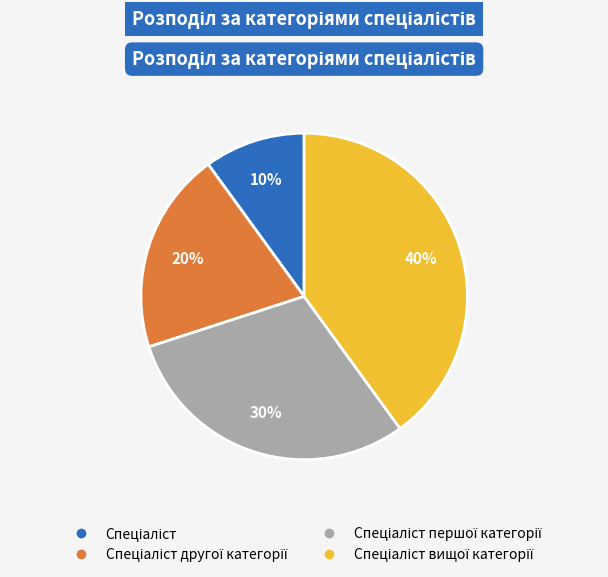

To the nearest percent, what is the difference between the largest and smallest slice percentages?

30%